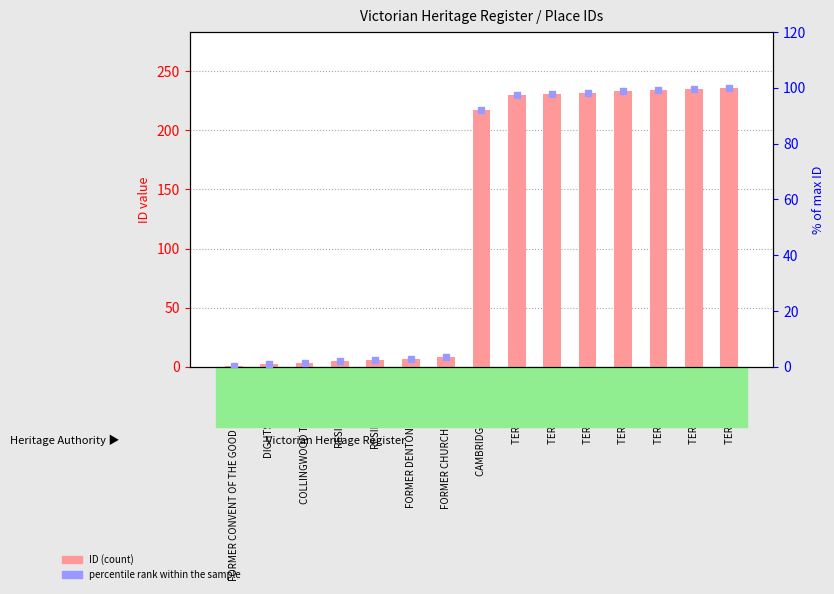

Which series has the largest total across all categories?

ID